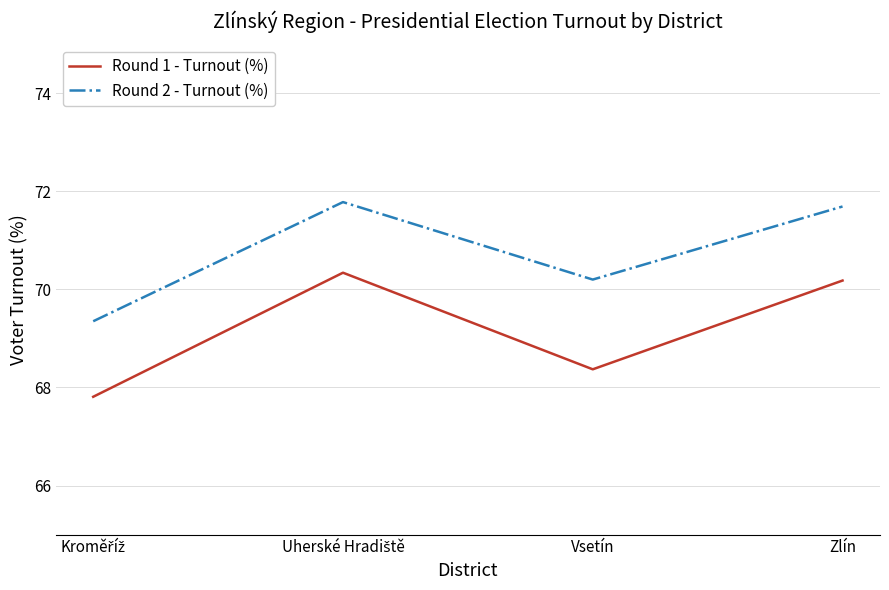

Rank the series by their maximum value, from highest to lowest.

Round 2 - Turnout (%), Round 1 - Turnout (%)